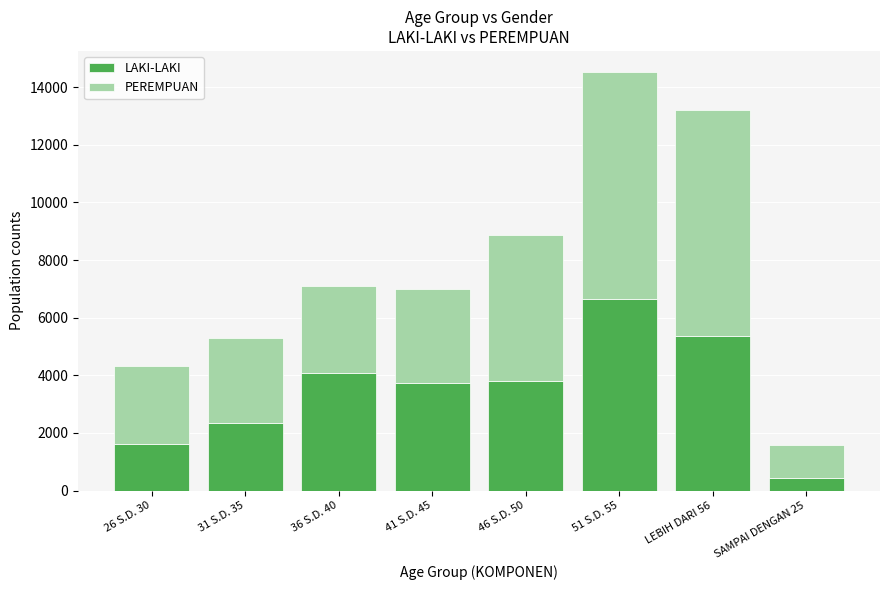

Count the number of data series in this chart.

2